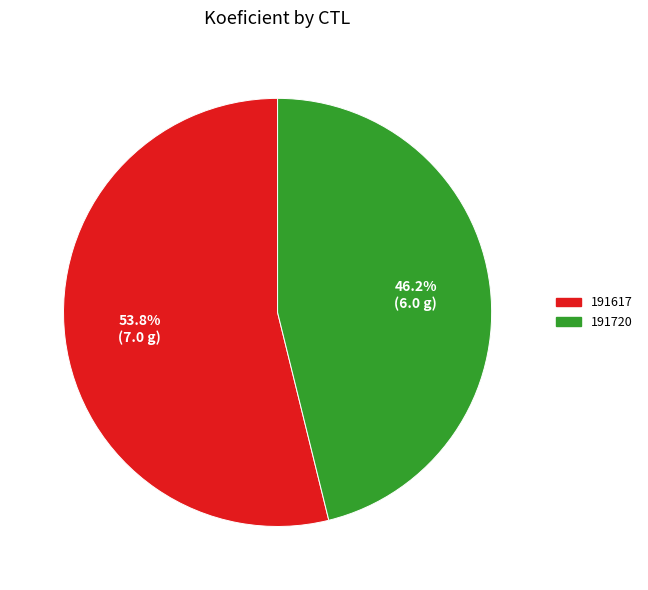

True or false: 191720 accounts for 46% of the total.

True